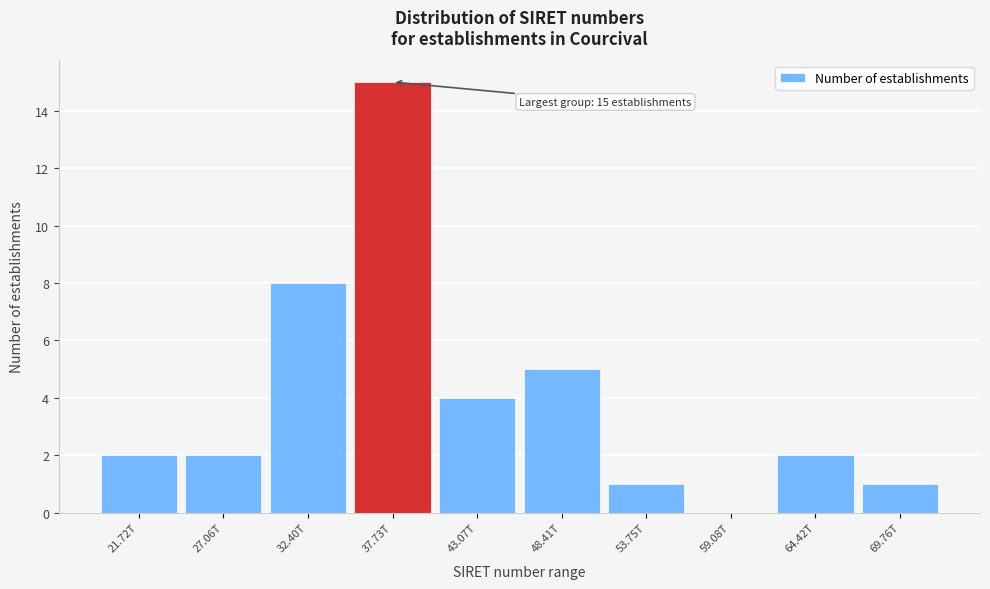

Reading left to right, transcribe all the data shown in this chart.

21.72T=2	27.06T=2	32.40T=8	37.73T=15	43.07T=4	48.41T=5	53.75T=1	59.08T=0	64.42T=2	69.76T=1